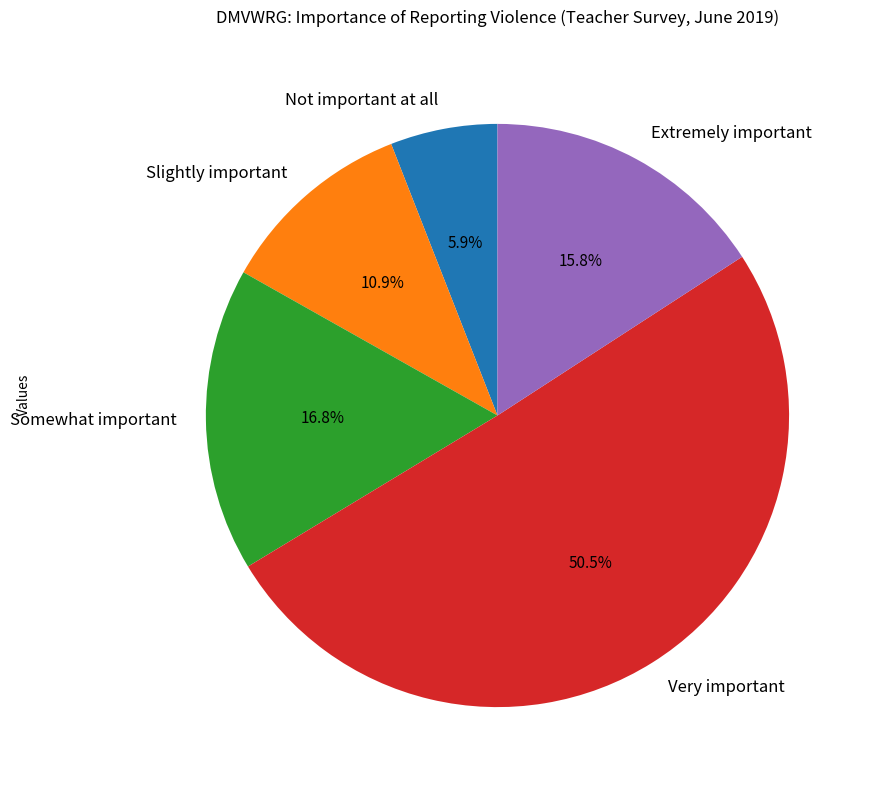

How many segments does this pie chart have?

5